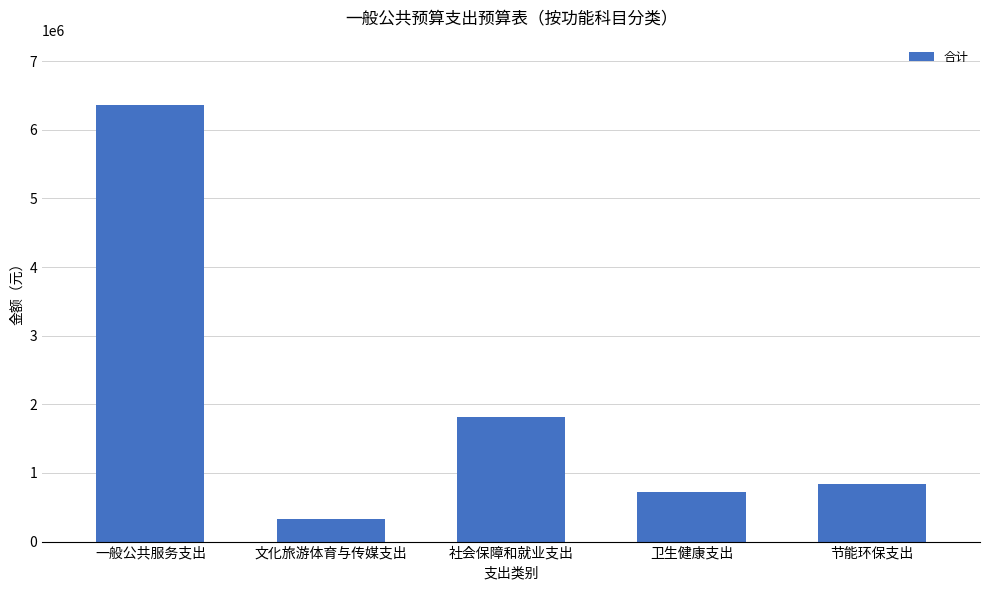

How many bars are there in total?

5